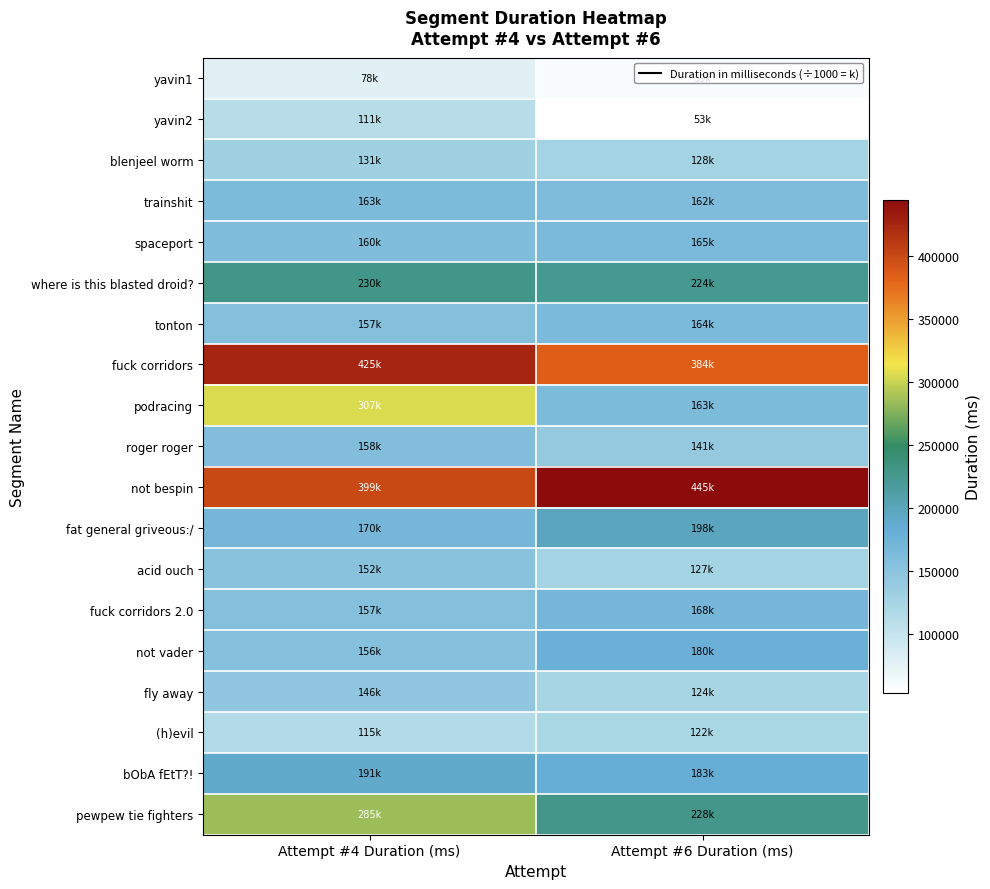

List the series in order of their peak value, highest first.

not bespin, fuck corridors, podracing, pewpew tie fighters, where is this blasted droid?, fat general griveous:/, bObA fEtT?!, not vader, fuck corridors 2.0, spaceport, tonton, trainshit, roger roger, acid ouch, fly away, blenjeel worm, (h)evil, yavin2, yavin1